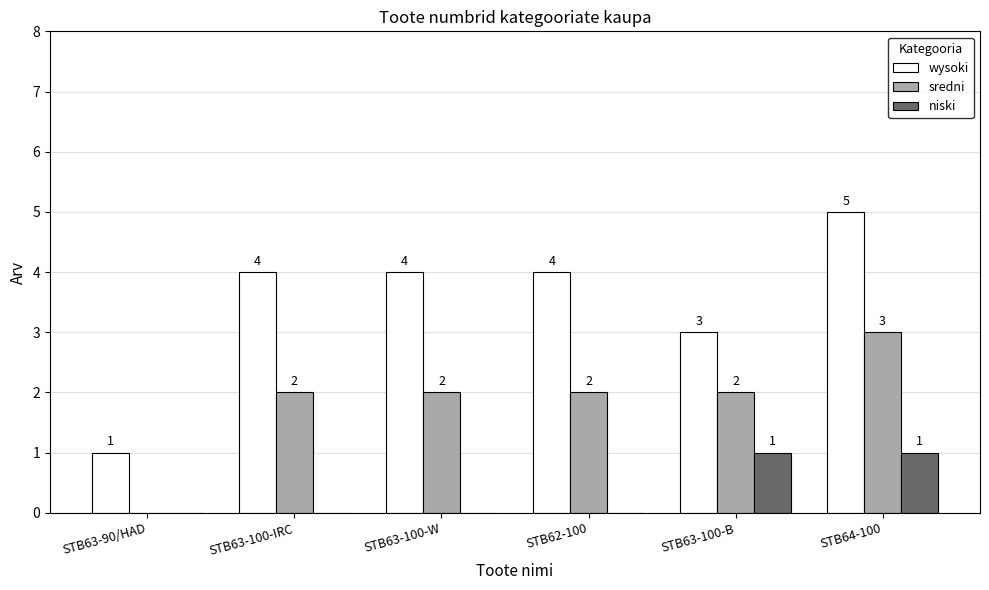

How many distinct data groups are displayed?

3